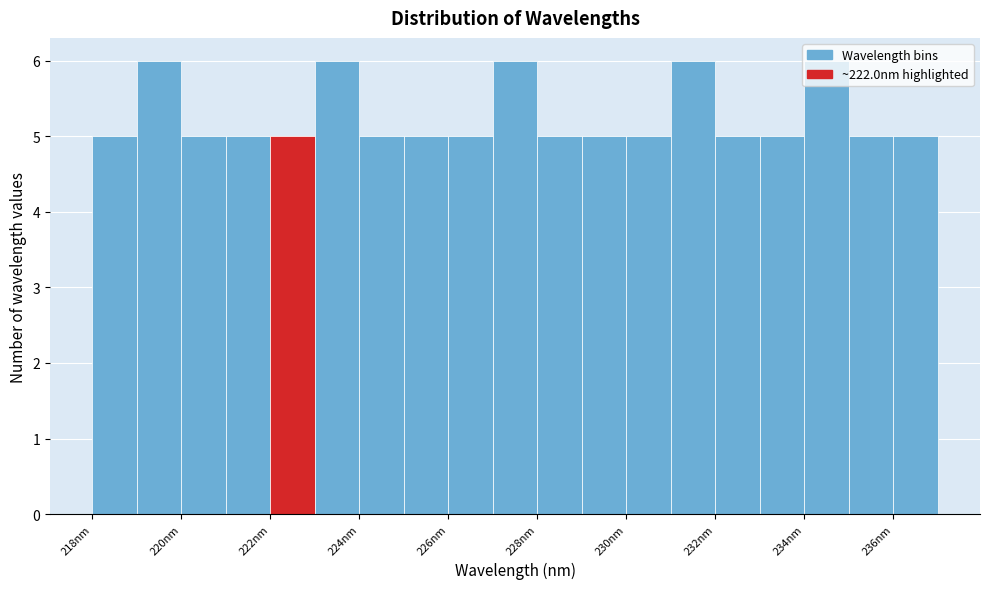

What is the height of the bar covering 221 to 222 on the x-axis? The values are not printed on the chart, so give them approximately, as read against the axis.

5